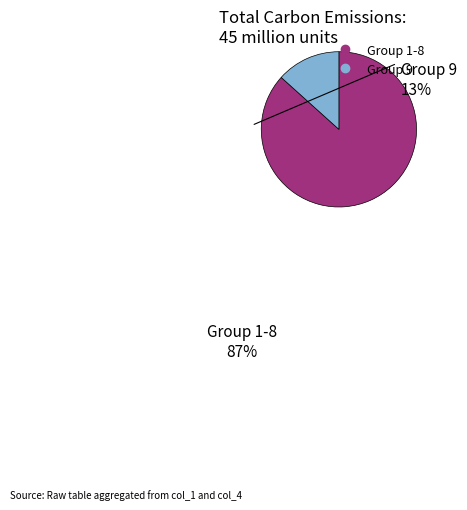

Is there any slice that represents more than half of the pie?

Yes